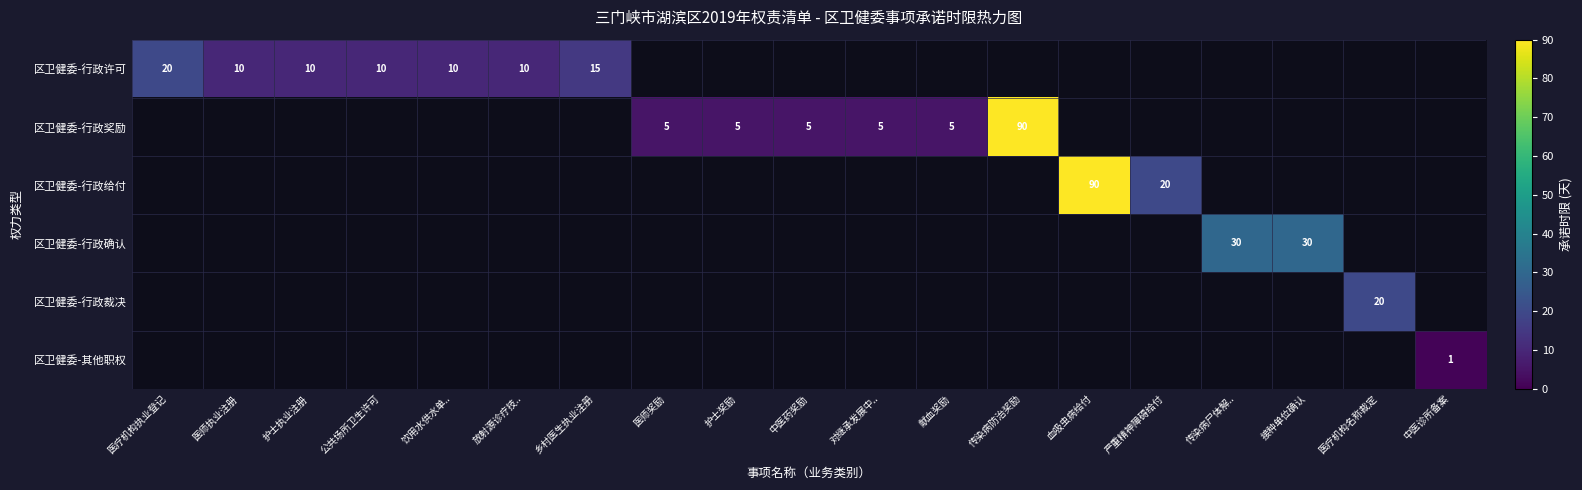

What is the sum of the 区卫健委-行政许可 values at 乡村医生执业注册 and 公共场所卫生许可?

25